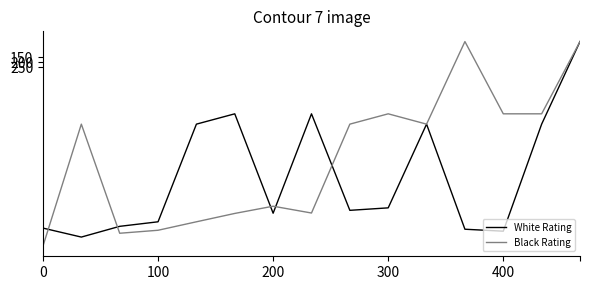

Which series has the largest total across all categories?

White Rating